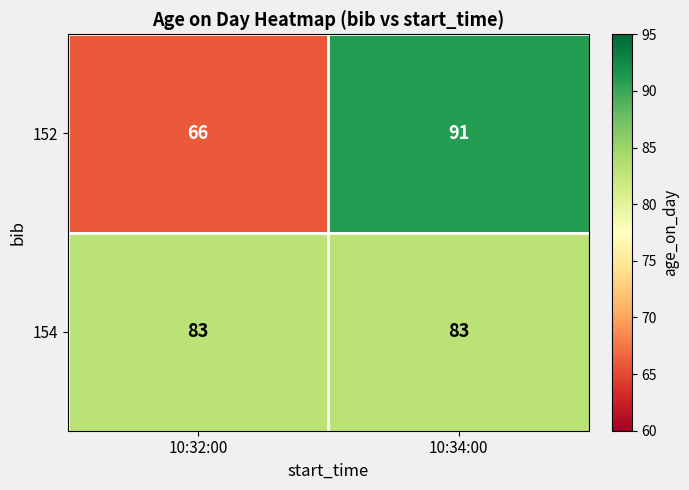

Reading right to left, list all the values displayed in this chart.

152: 10:34:00=91	10:32:00=66
154: 10:34:00=83	10:32:00=83